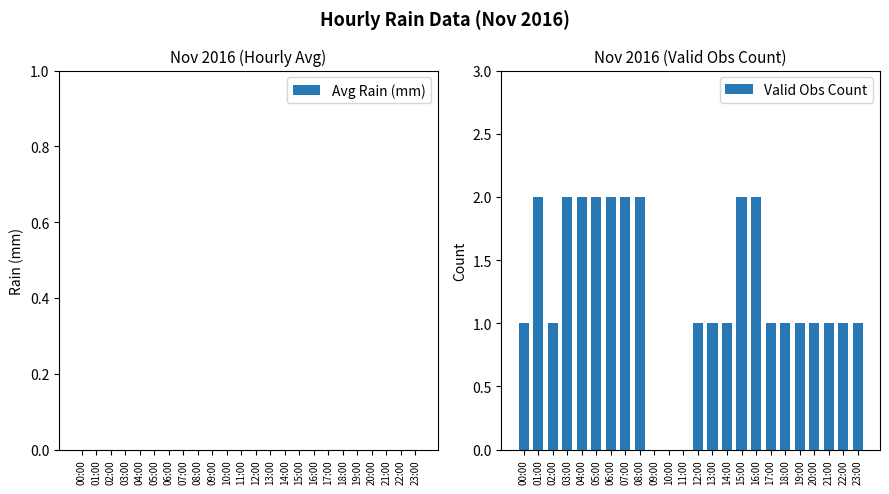

What is the sum of all values?

30